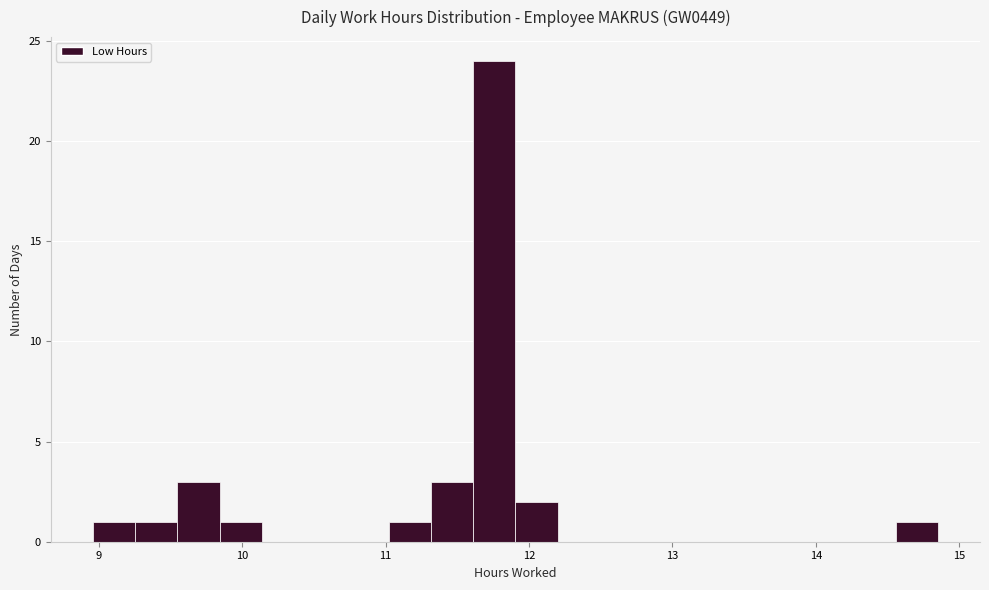

Around what value on the x-axis is the tallest bar? Give the approximate position of its centre, as read against the axis.

11.8